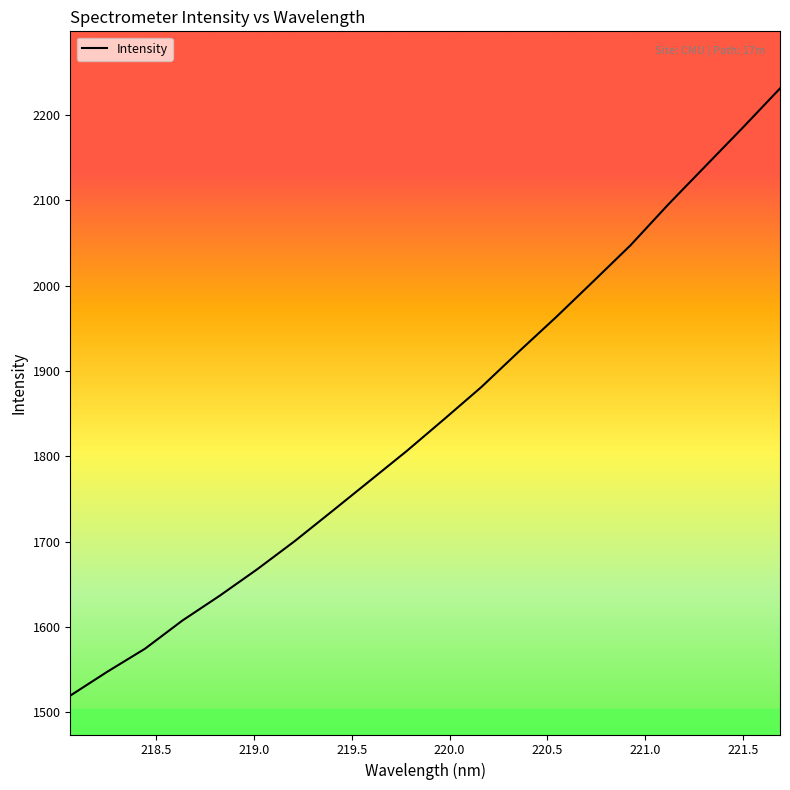

What is the difference between the maximum and minimum values?

711.8